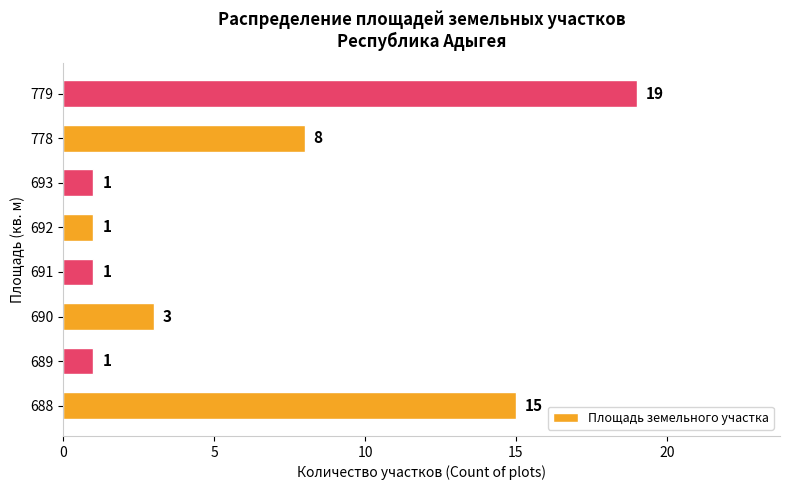

Count the number of categories in the chart.

8